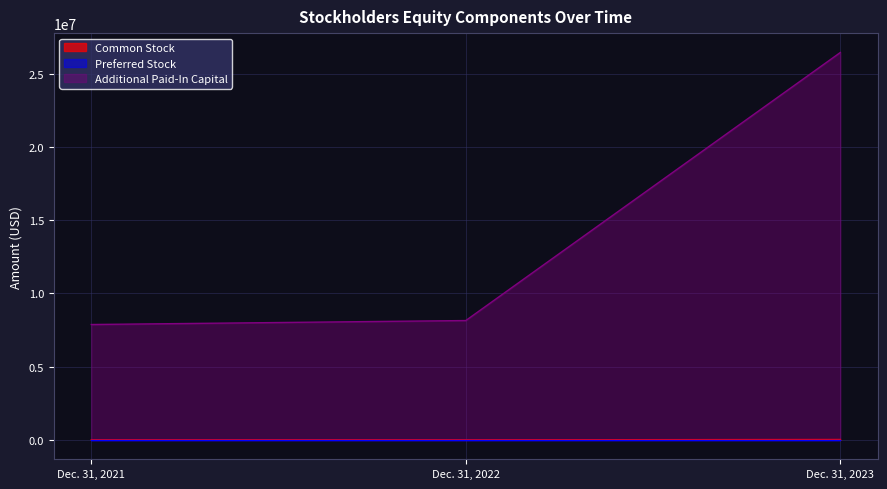

What is the total value across all series at Dec. 31, 2023?

26492001